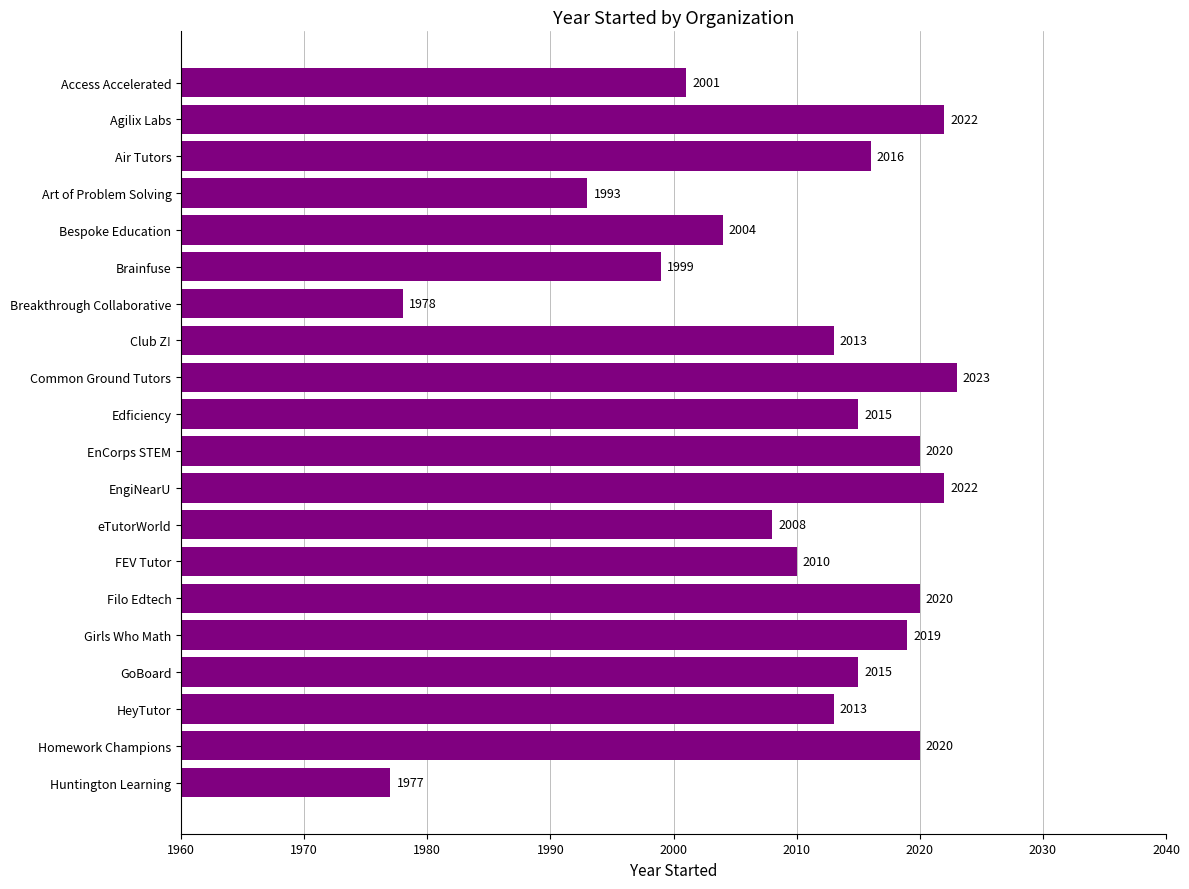

What is the value of the 15th bar from the top?

2020